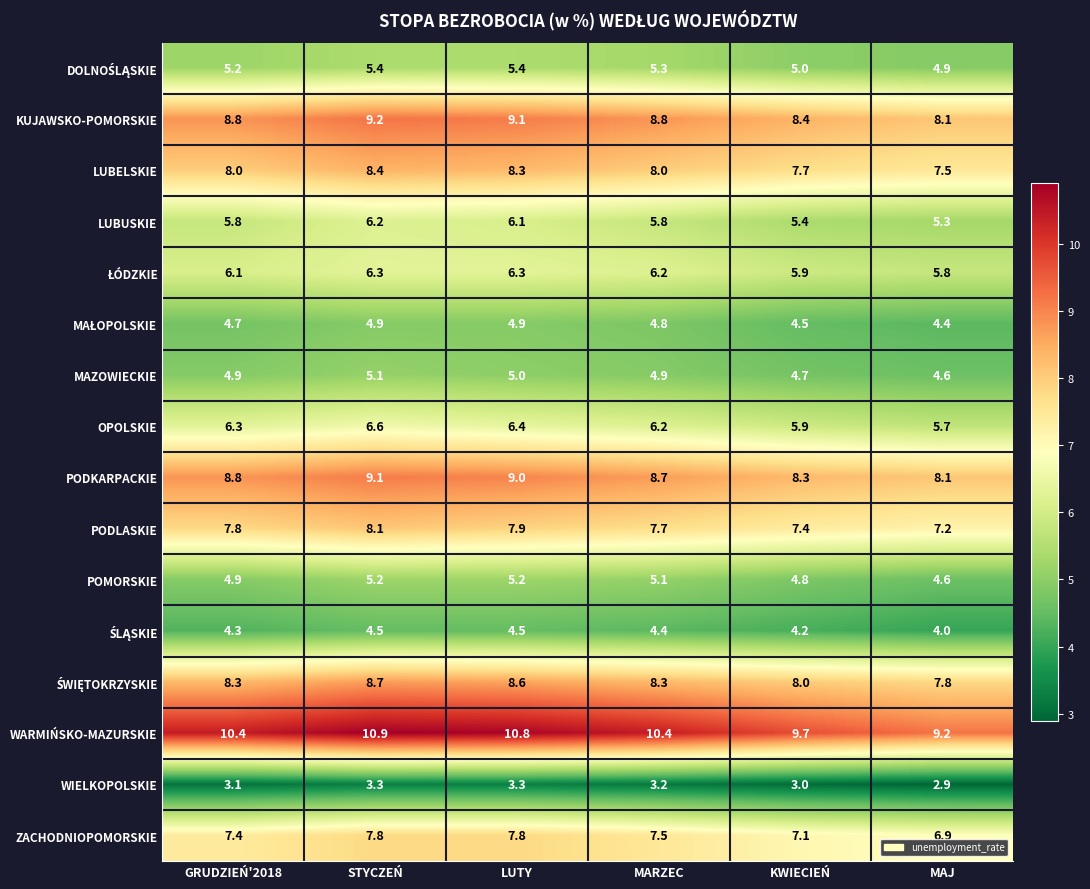

At how many categories does at least one series exceed 5?

6